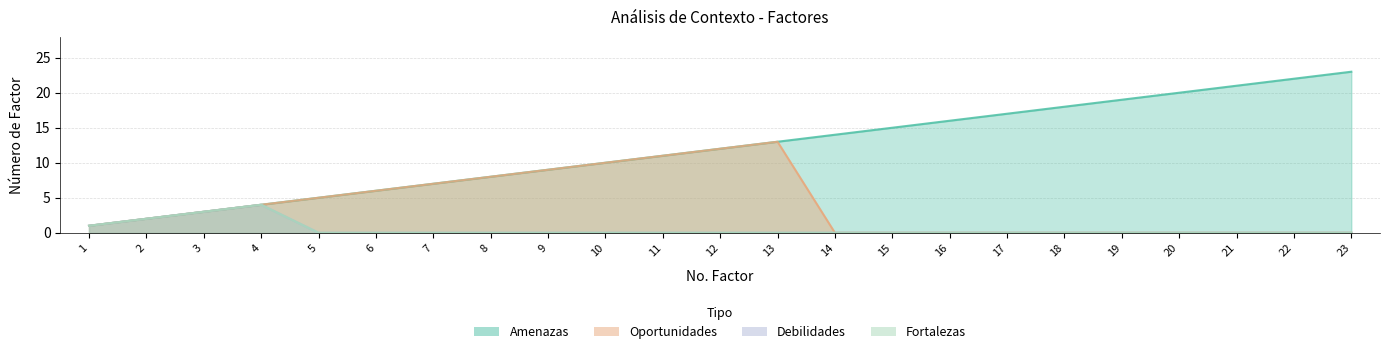

True or false: Amenazas and Debilidades intersect in this chart.

False